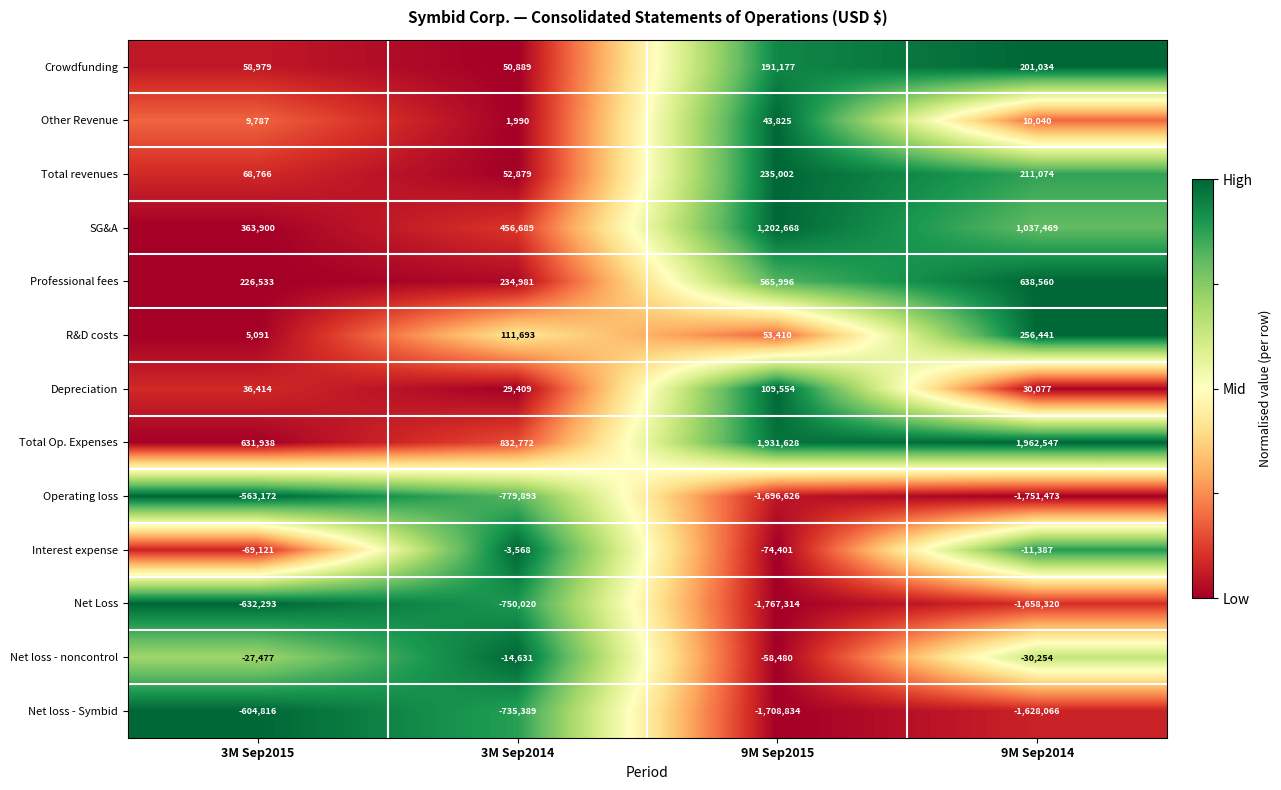

What is the difference between the maximum and minimum values in the Crowdfunding series?

150145